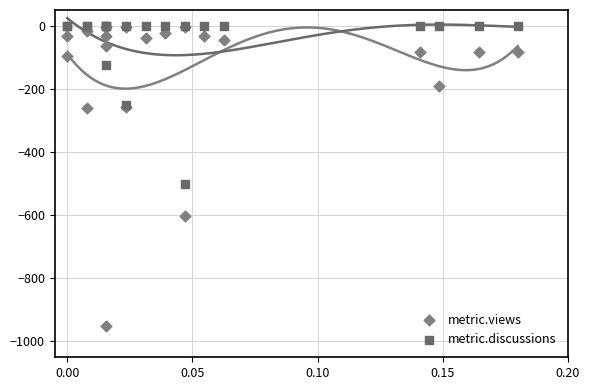

Across all series, what Y value is closest to -475?

-500.0